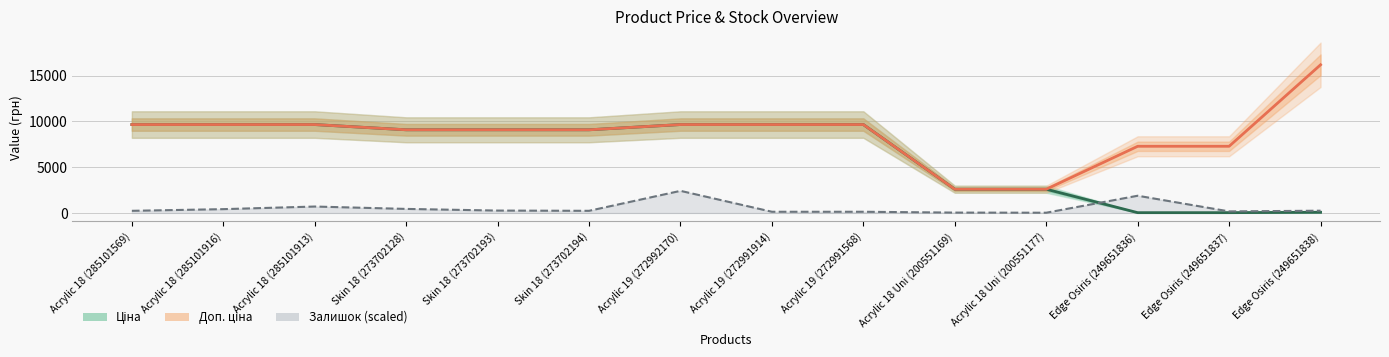

Which series has the largest range (max minus min)?

Доп. ціна